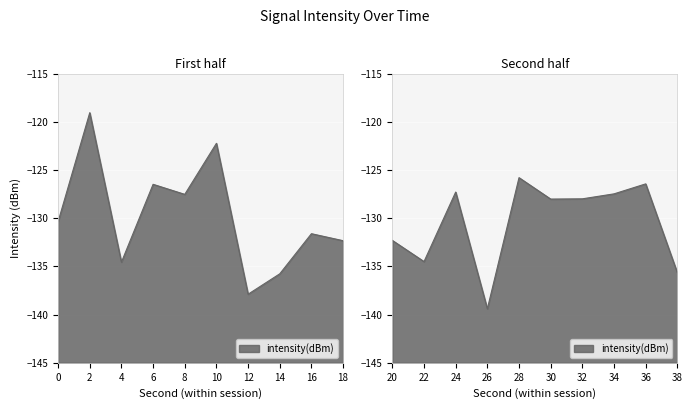

Rank the categories by value from lowest to highest.

13, 6, 7, 19, 2, 11, 9, 10, 8, 0, 15, 16, 4, 17, 12, 3, 18, 14, 5, 1